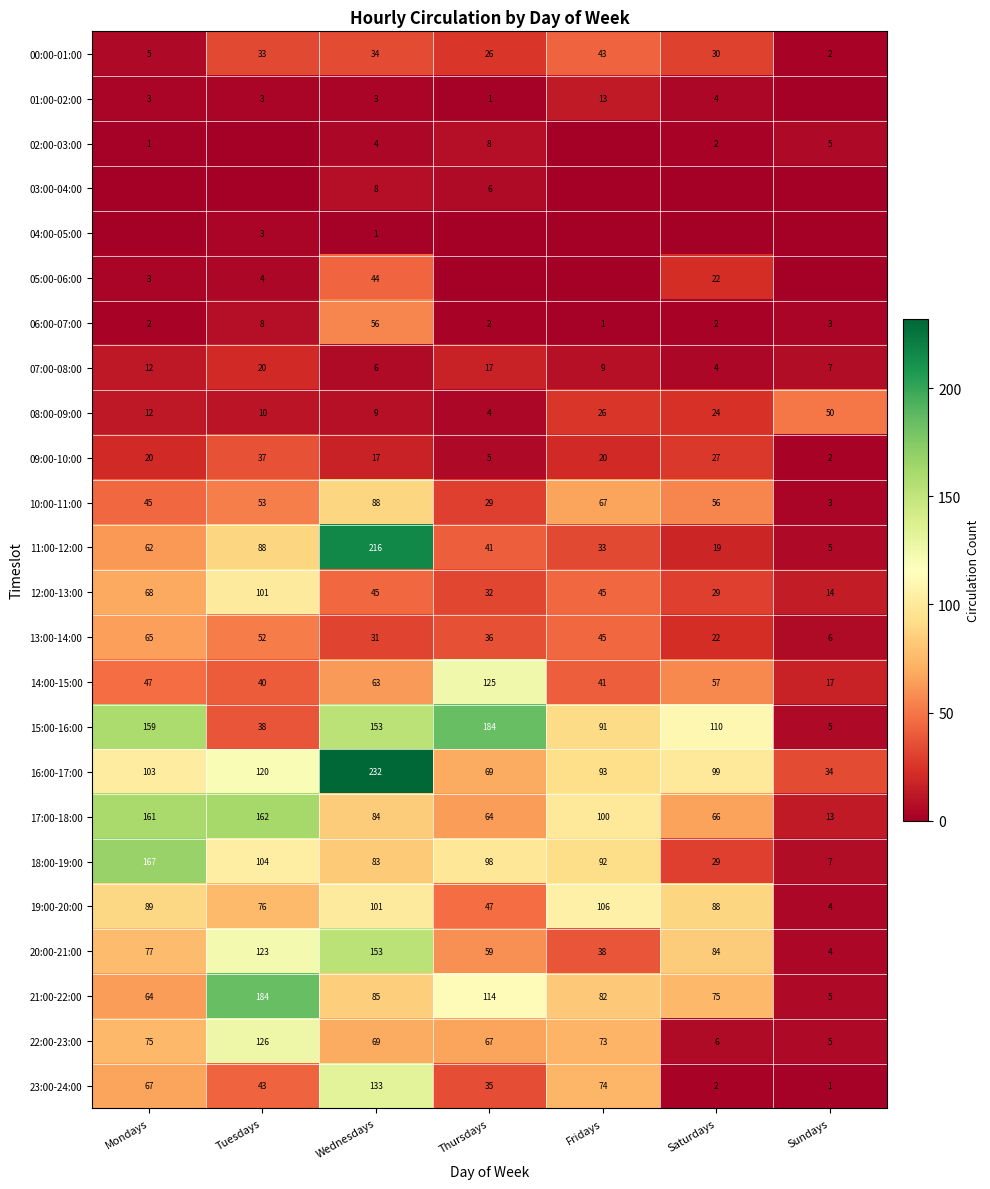

How many data points in 12:00-13:00 are above 45?

2